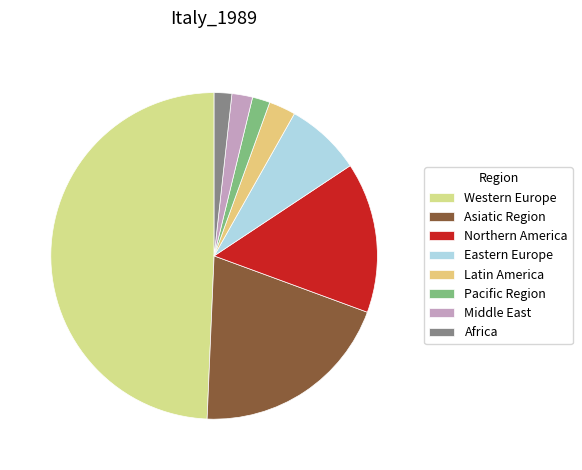

Is there any slice that represents more than half of the pie?

No